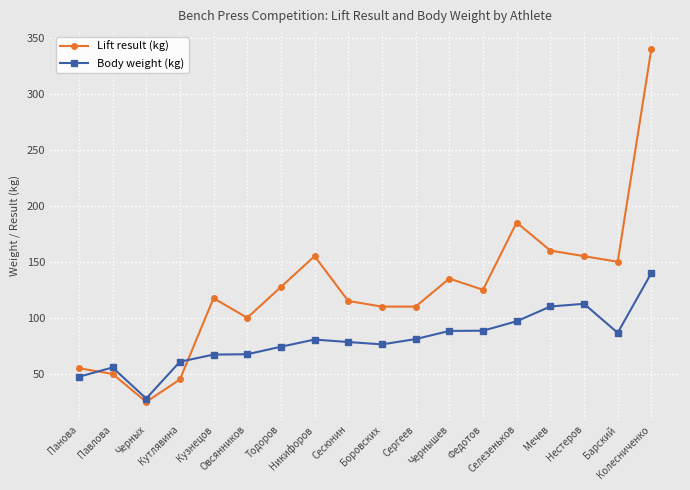

Which series has the largest total across all categories?

Lift result (kg)